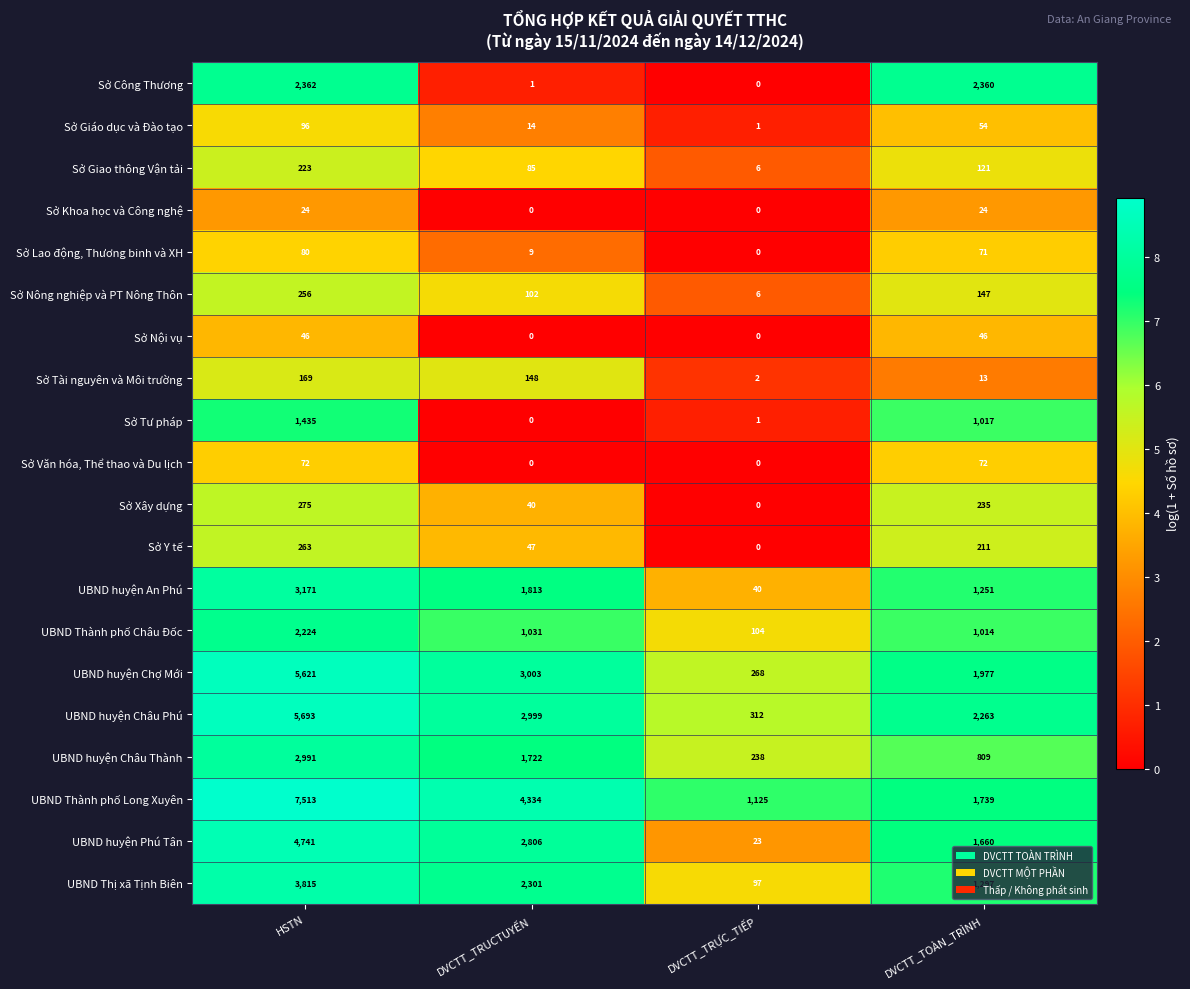

What is the difference between the highest and lowest values at HSTN?

7489